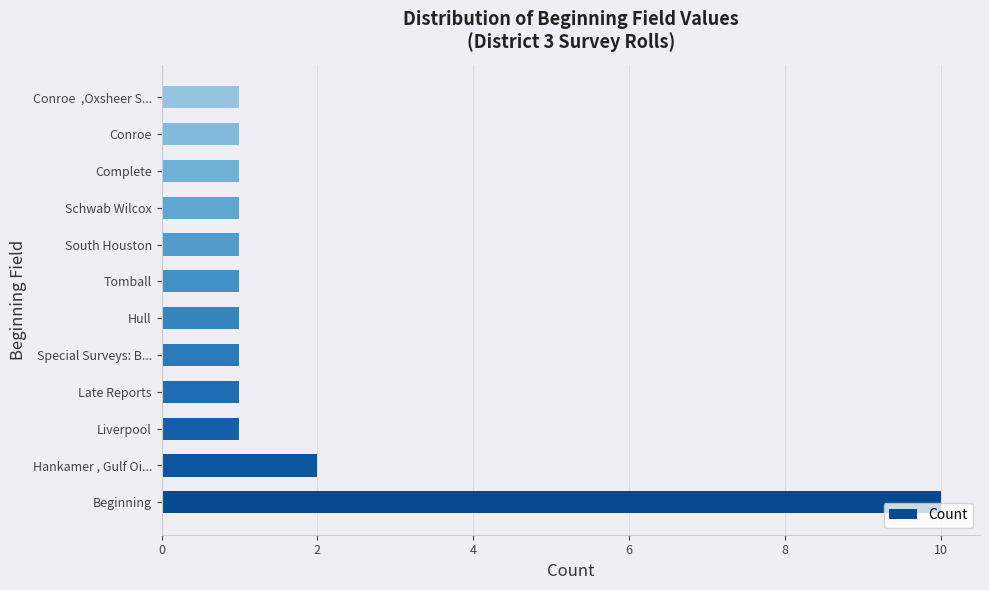

What is the smallest value displayed?

1